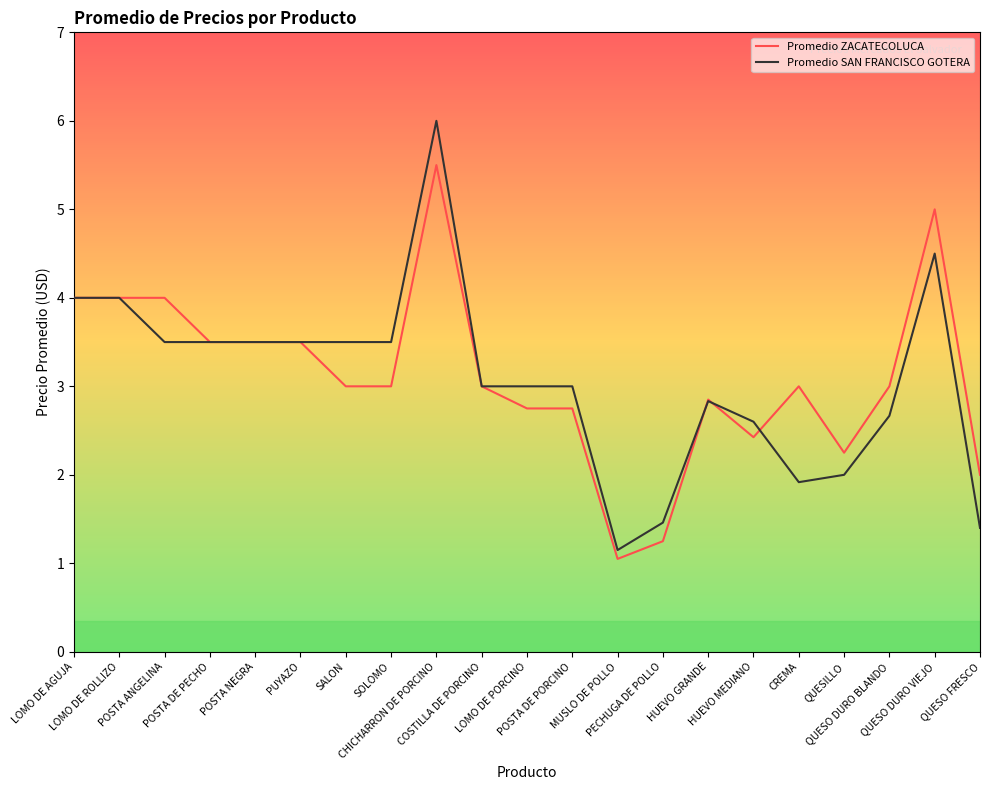

Where does the Promedio ZACATECOLUCA series first go above 3?

LOMO DE AGUJA